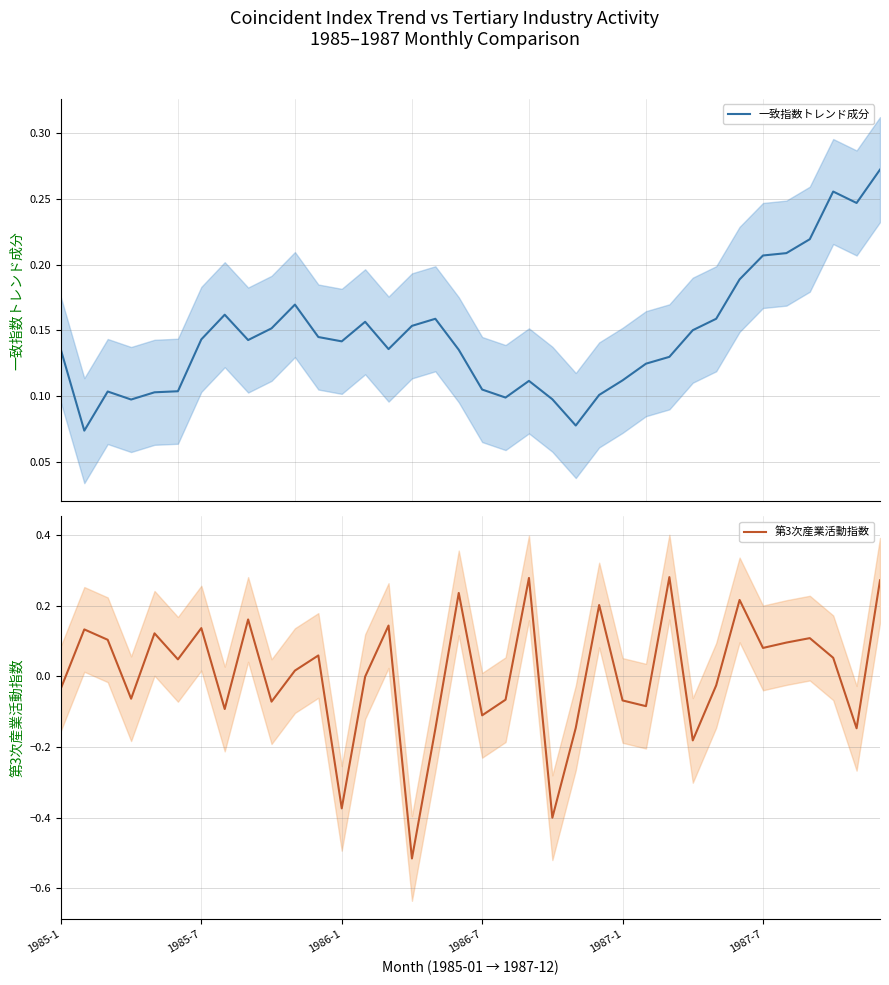

In 第3次産業活動指数, how many points are higher than both neighbors (excluding endpoints)?

12